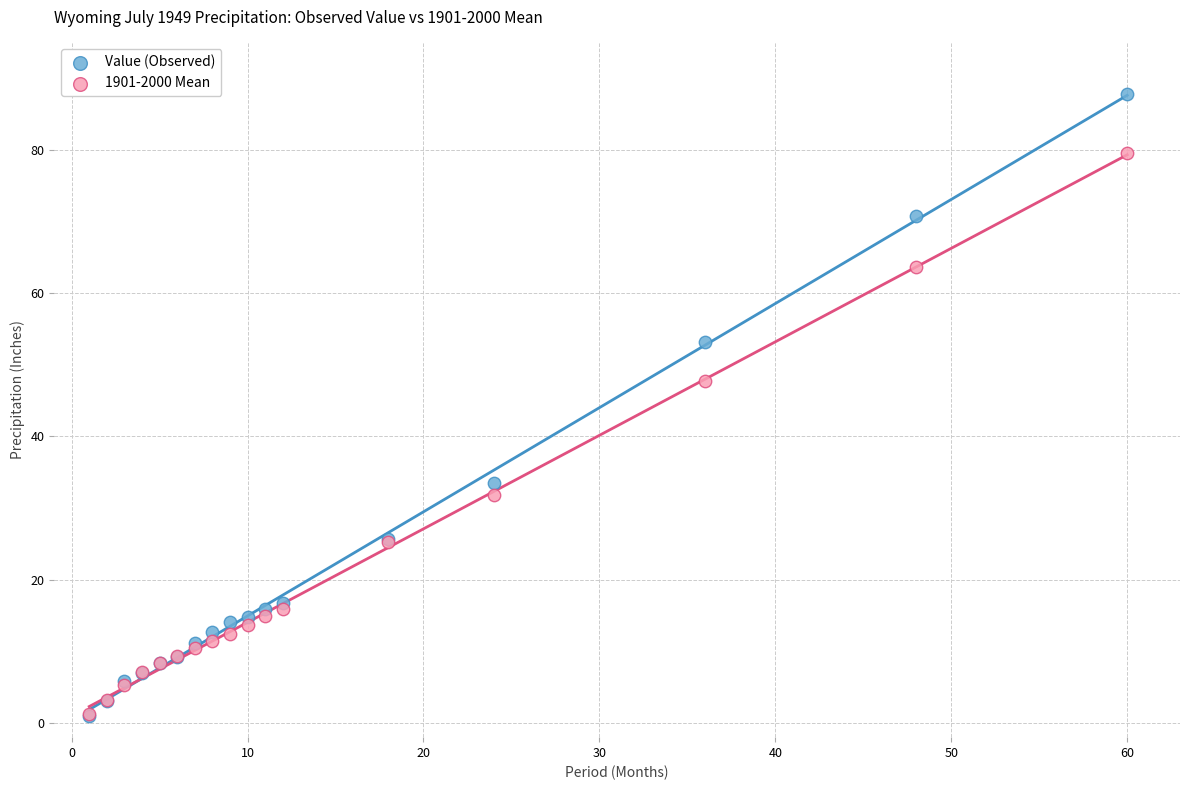

Across all series, what Y value is closest to 44?

47.8